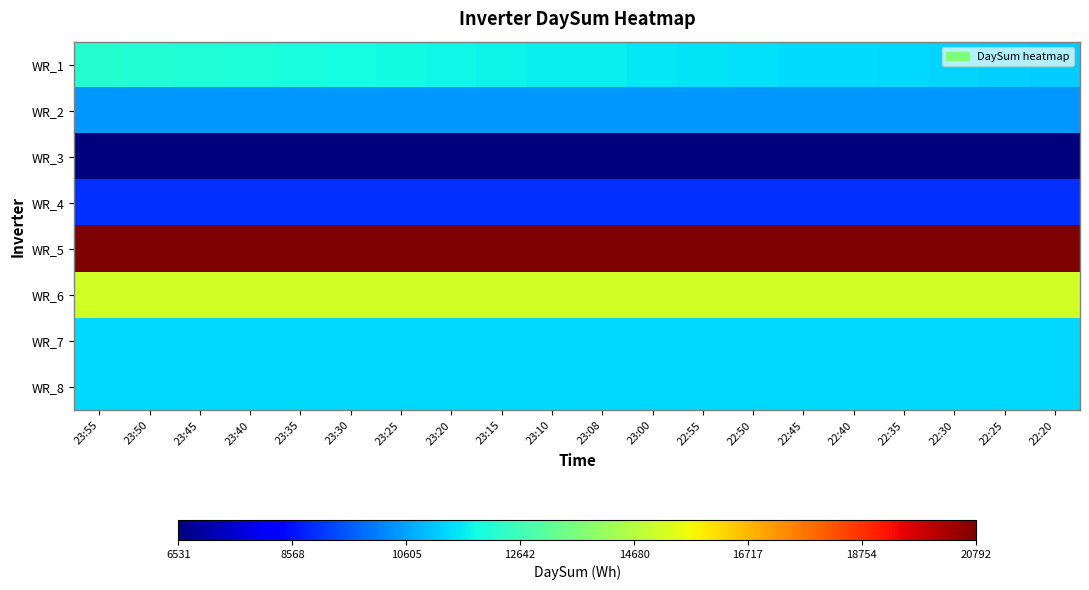

At 23:25, list the series in order from largest to smallest.

WR_5, WR_6, WR_1, WR_8, WR_7, WR_2, WR_4, WR_3